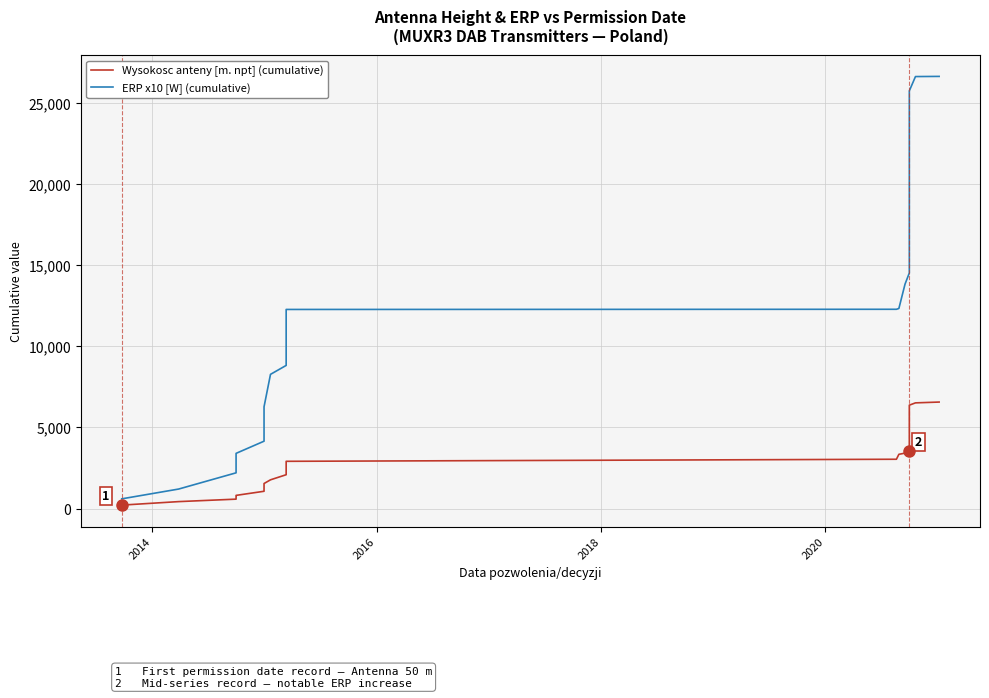

What is the average value of the Wysokosc anteny [m. npt] (cumulative) series?

3515